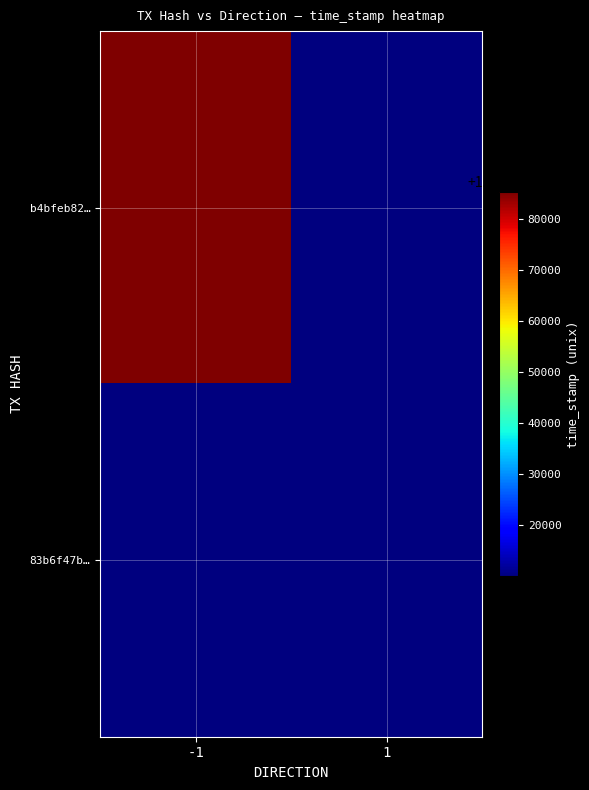

At which category is the sum across all series the highest?

-1